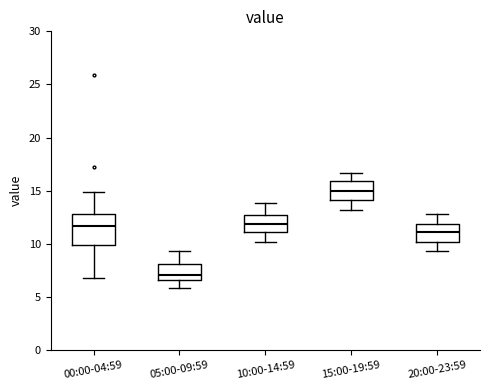

Reading left to right, read every box against the y-axis: the position of its median line, the range the box covers, and the ends of its whiskers. The values are not printed on the chart, so give them approximately, as read against the axis.

00:00-04:59: median 11.5, box 10.0 to 13.0, whiskers 7.0 to 15.0
05:00-09:59: median 7.0, box 6.5 to 8.0, whiskers 6.0 to 9.5
10:00-14:59: median 12.0, box 11.0 to 12.5, whiskers 10.0 to 14.0
15:00-19:59: median 15.0, box 14.0 to 16.0, whiskers 13.0 to 16.5
20:00-23:59: median 11.0, box 10.0 to 12.0, whiskers 9.5 to 13.0